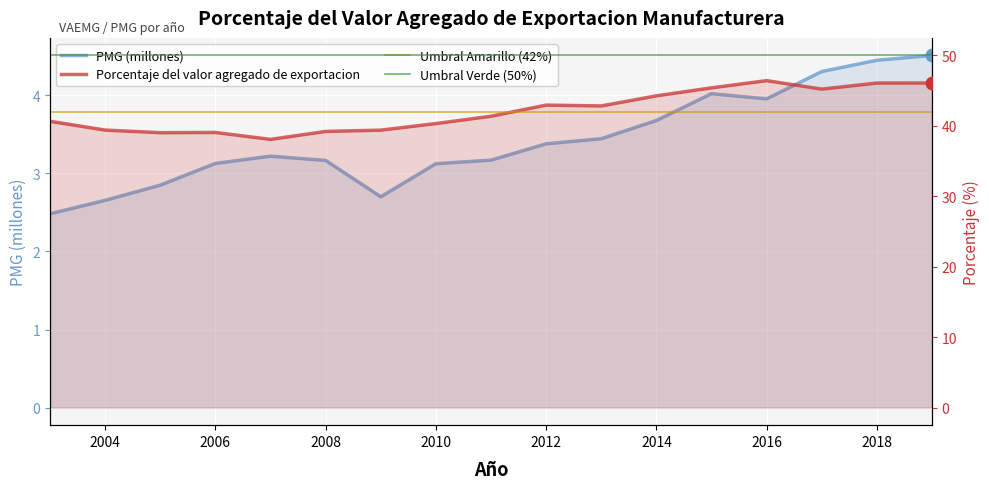

What is the sum of all PMG values?

58.3